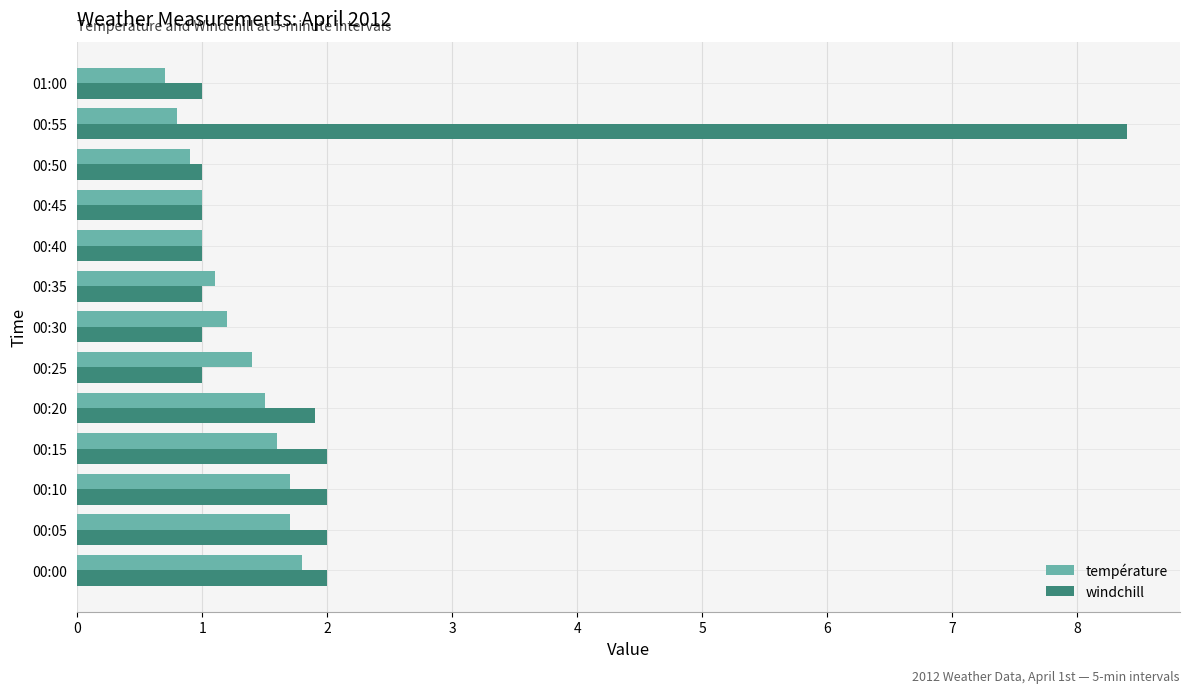

Which series changed the most between 00:15 and 00:40?

windchill